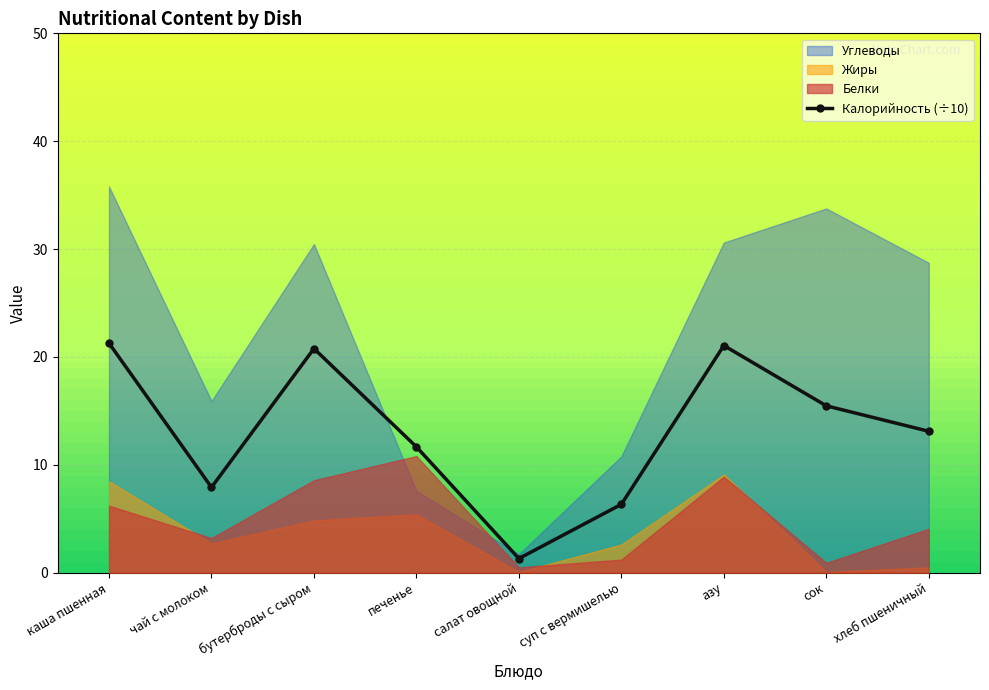

Reading left to right, extract all data points from this chart.

каша пшенная=21.3	чай с молоком=7.9	бутерброды с сыром=20.8	печенье=11.7	салат овощной=1.3	суп с вермишелью=6.3	азу=21.1	сок=15.5	хлеб пшеничный=13.1